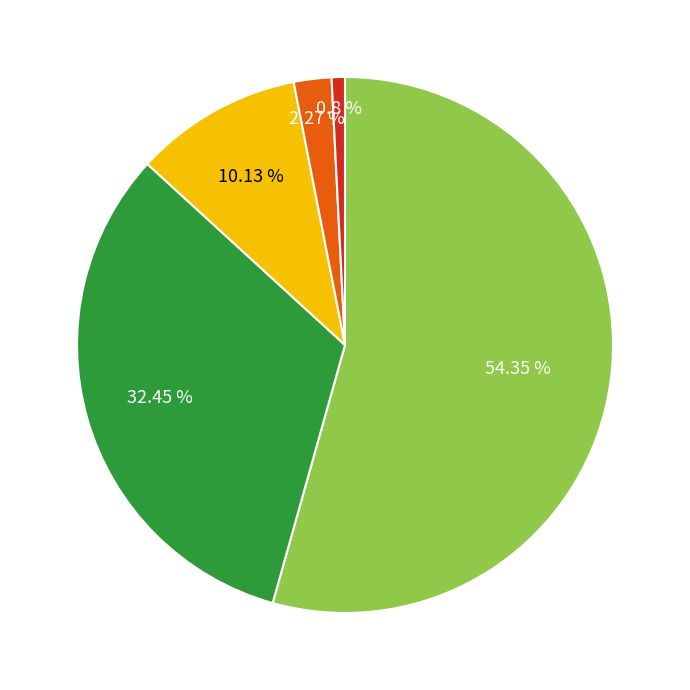

Does any single category account for the majority?

Yes